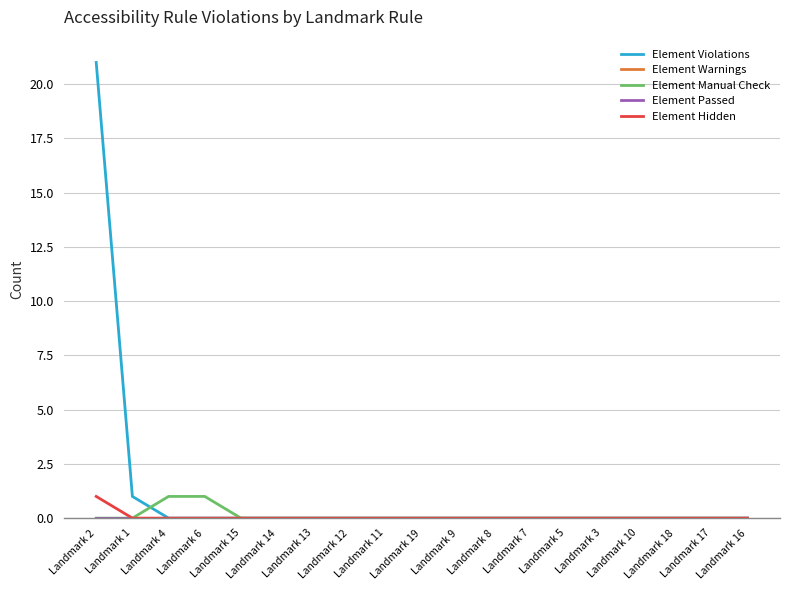

Reading left to right, transcribe all the data shown in this chart.

Element Violations: Landmark 2=21	Landmark 1=1	Landmark 4=0	Landmark 6=0	Landmark 15=0	Landmark 14=0	Landmark 13=0	Landmark 12=0	Landmark 11=0	Landmark 19=0	Landmark 9=0	Landmark 8=0	Landmark 7=0	Landmark 5=0	Landmark 3=0	Landmark 10=0	Landmark 18=0	Landmark 17=0	Landmark 16=0
Element Warnings: Landmark 2=0	Landmark 1=0	Landmark 4=0	Landmark 6=0	Landmark 15=0	Landmark 14=0	Landmark 13=0	Landmark 12=0	Landmark 11=0	Landmark 19=0	Landmark 9=0	Landmark 8=0	Landmark 7=0	Landmark 5=0	Landmark 3=0	Landmark 10=0	Landmark 18=0	Landmark 17=0	Landmark 16=0
Element Manual Check: Landmark 2=0	Landmark 1=0	Landmark 4=1	Landmark 6=1	Landmark 15=0	Landmark 14=0	Landmark 13=0	Landmark 12=0	Landmark 11=0	Landmark 19=0	Landmark 9=0	Landmark 8=0	Landmark 7=0	Landmark 5=0	Landmark 3=0	Landmark 10=0	Landmark 18=0	Landmark 17=0	Landmark 16=0
Element Passed: Landmark 2=0	Landmark 1=0	Landmark 4=0	Landmark 6=0	Landmark 15=0	Landmark 14=0	Landmark 13=0	Landmark 12=0	Landmark 11=0	Landmark 19=0	Landmark 9=0	Landmark 8=0	Landmark 7=0	Landmark 5=0	Landmark 3=0	Landmark 10=0	Landmark 18=0	Landmark 17=0	Landmark 16=0
Element Hidden: Landmark 2=1	Landmark 1=0	Landmark 4=0	Landmark 6=0	Landmark 15=0	Landmark 14=0	Landmark 13=0	Landmark 12=0	Landmark 11=0	Landmark 19=0	Landmark 9=0	Landmark 8=0	Landmark 7=0	Landmark 5=0	Landmark 3=0	Landmark 10=0	Landmark 18=0	Landmark 17=0	Landmark 16=0